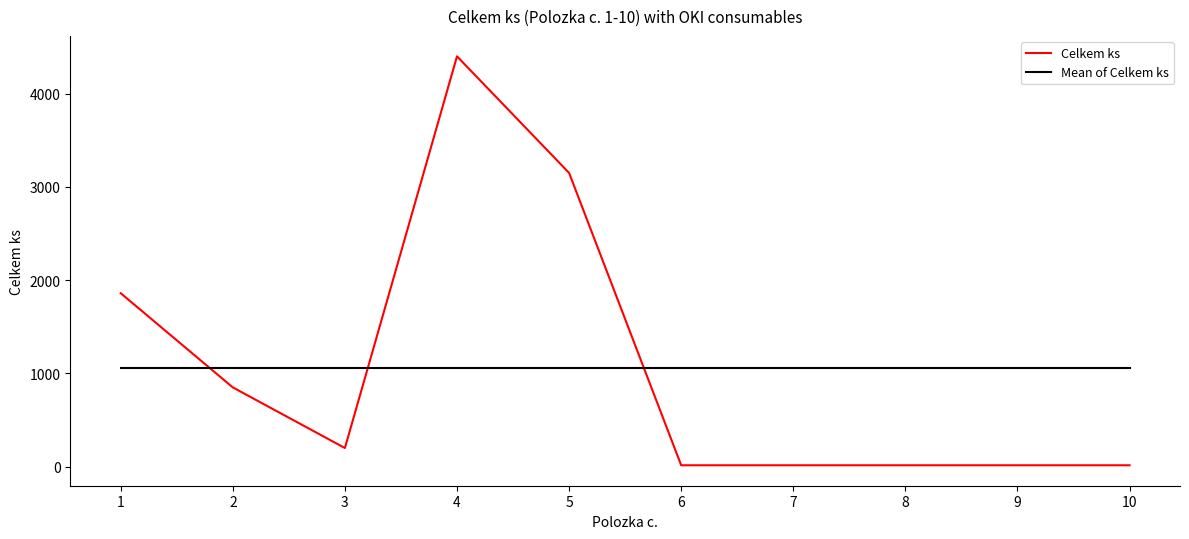

Where do Mean of Celkem ks and Celkem ks first cross each other?

1 and 2